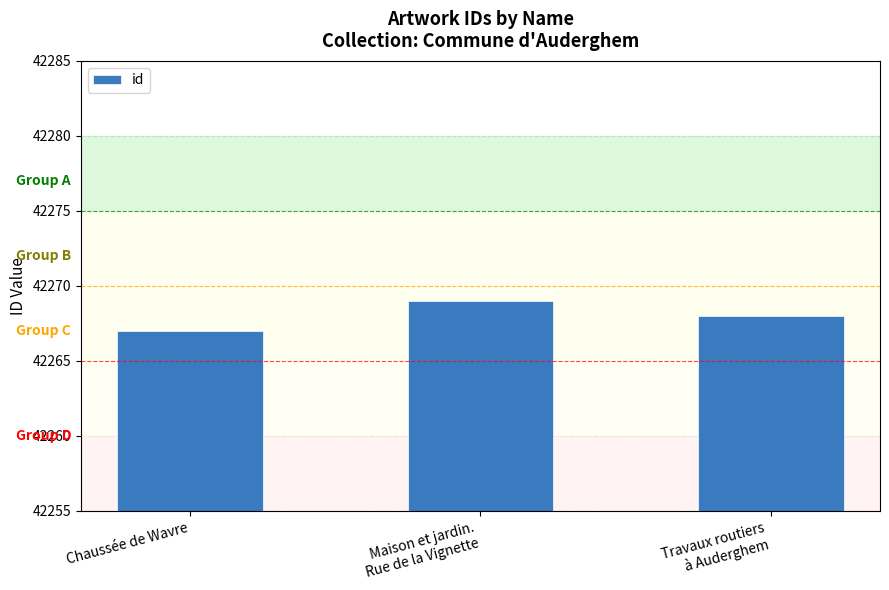

How many distinct data groups are displayed?

1